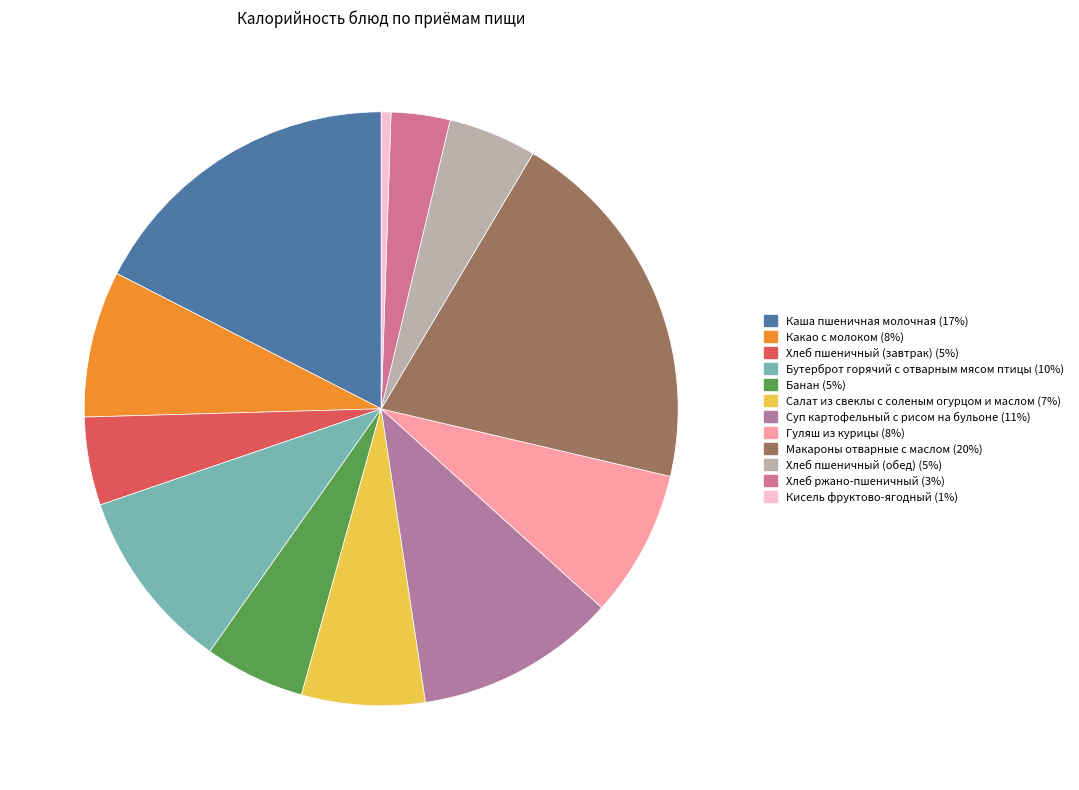

The Кисель фруктово-ягодный slice represents 1% of the pie. True or false?

True